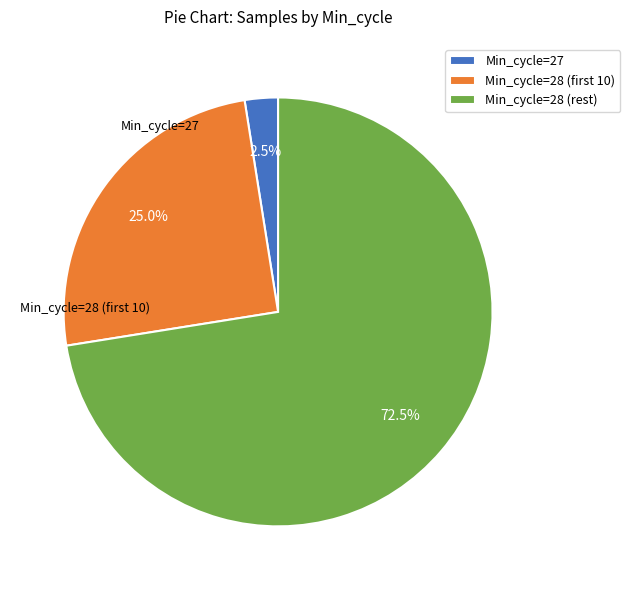

Is there any slice that represents more than half of the pie?

Yes